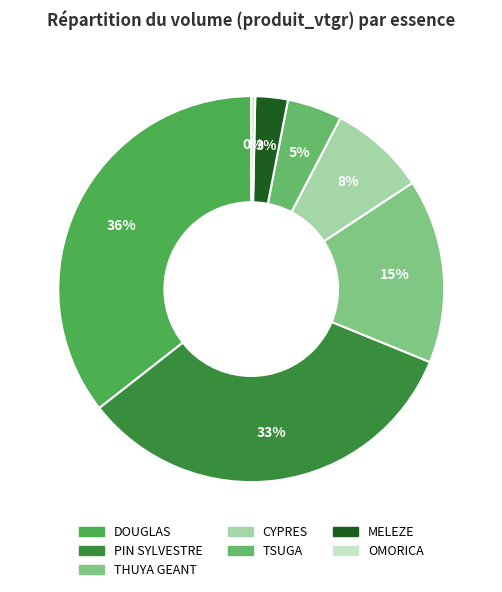

To the nearest percent, what portion does PIN SYLVESTRE represent?

33%